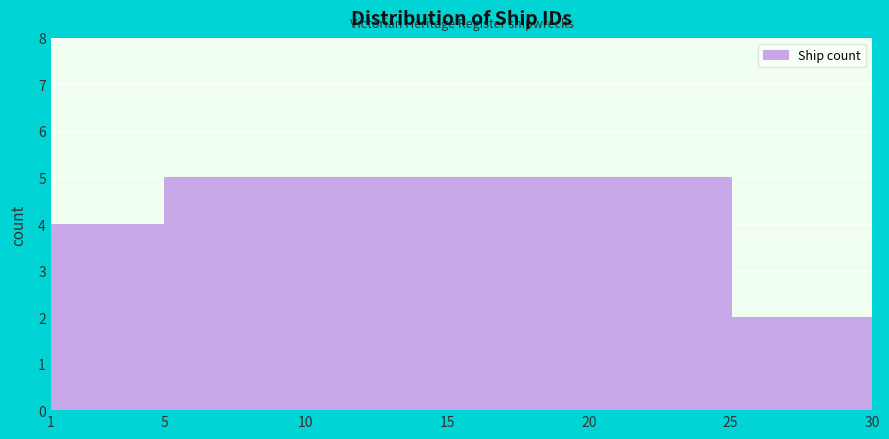

How tall is the bar that spans 1 to 5 on the x-axis? The values are not printed on the chart, so give them approximately, as read against the axis.

4